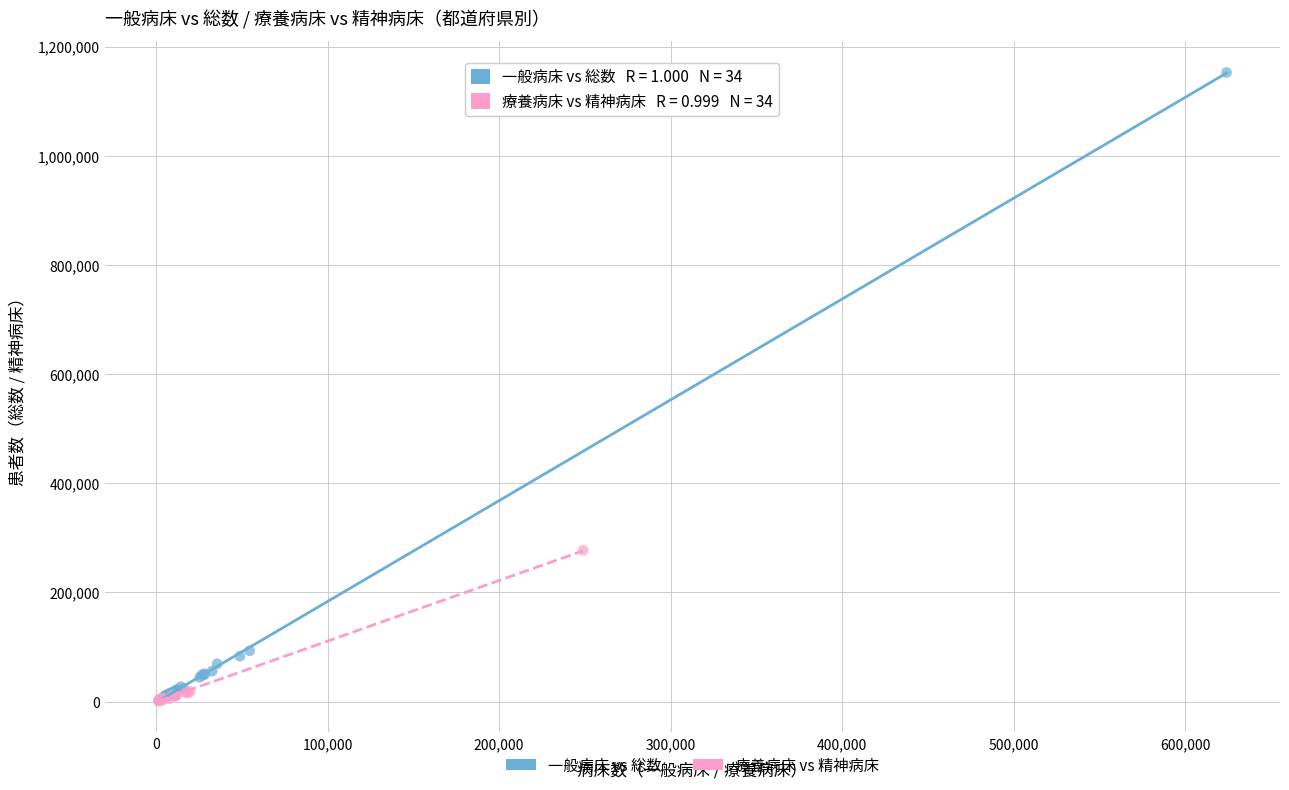

What are all the series names shown in the legend?

一般病床 vs 総数, 療養病床 vs 精神病床